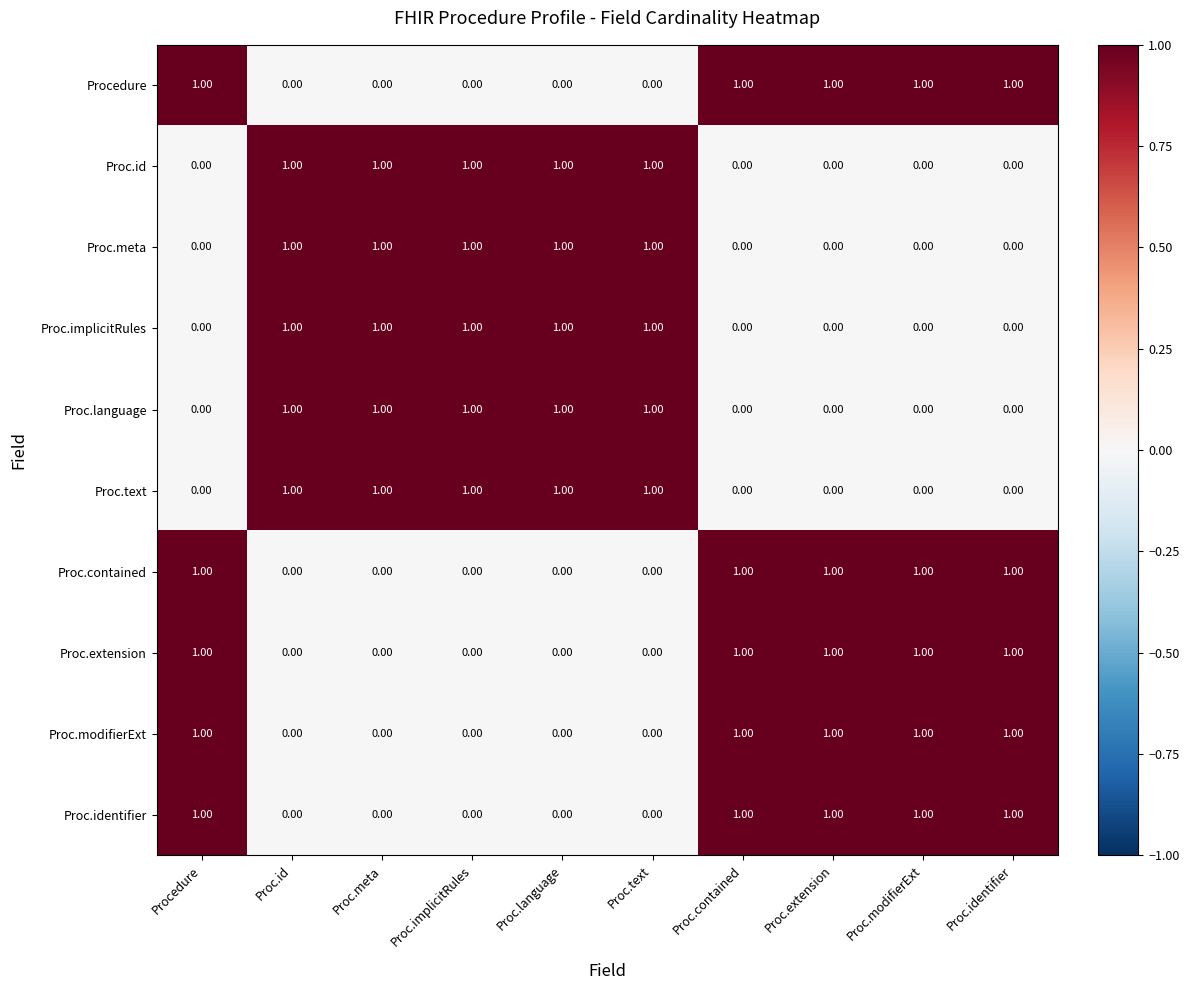

What is the total value across all series at Proc.meta?

5